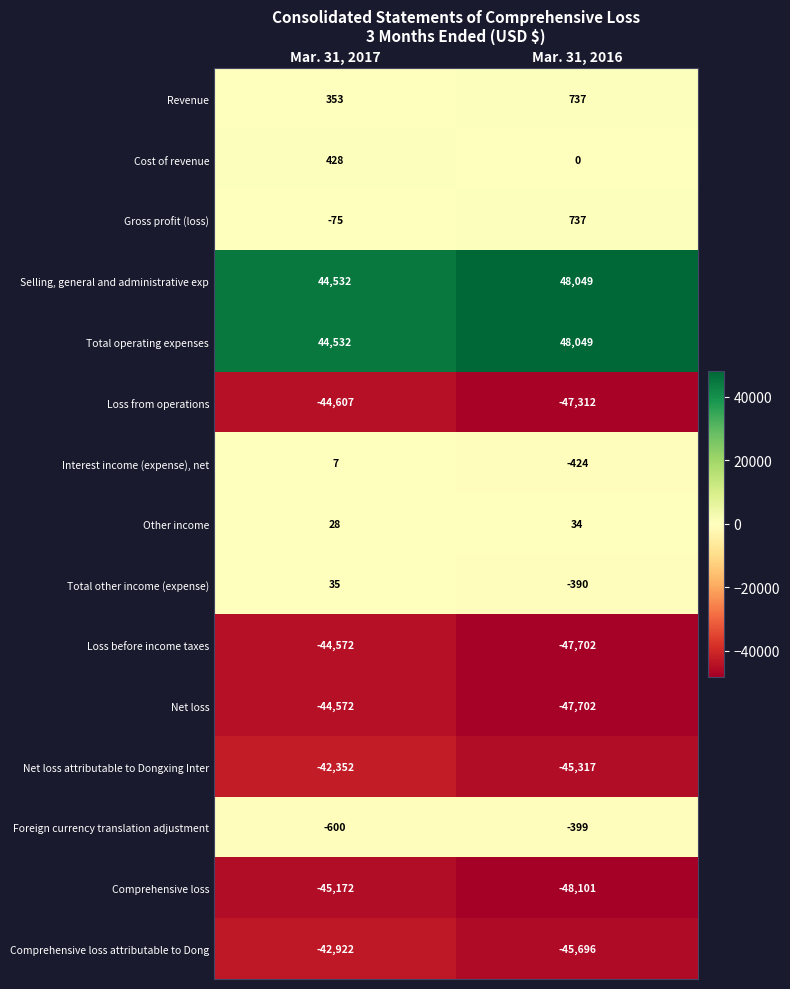

What is the average value of the Cost of revenue series?

214